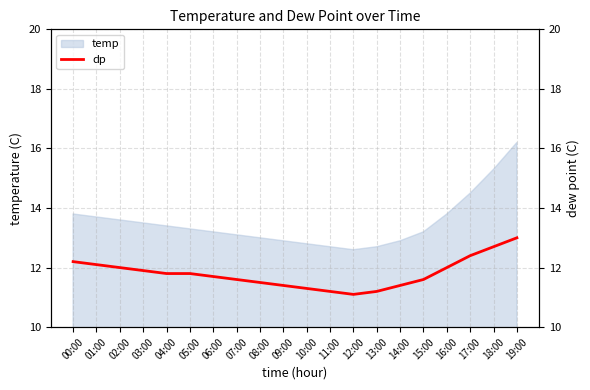

Read the value at 19:00.

13.0